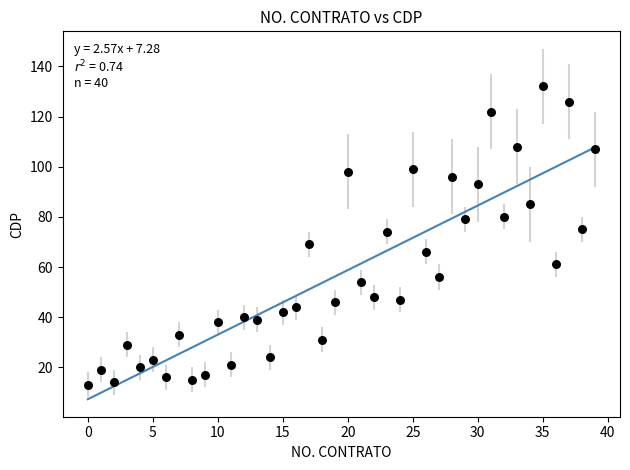

What is the range of Y values (max minus min)?

119